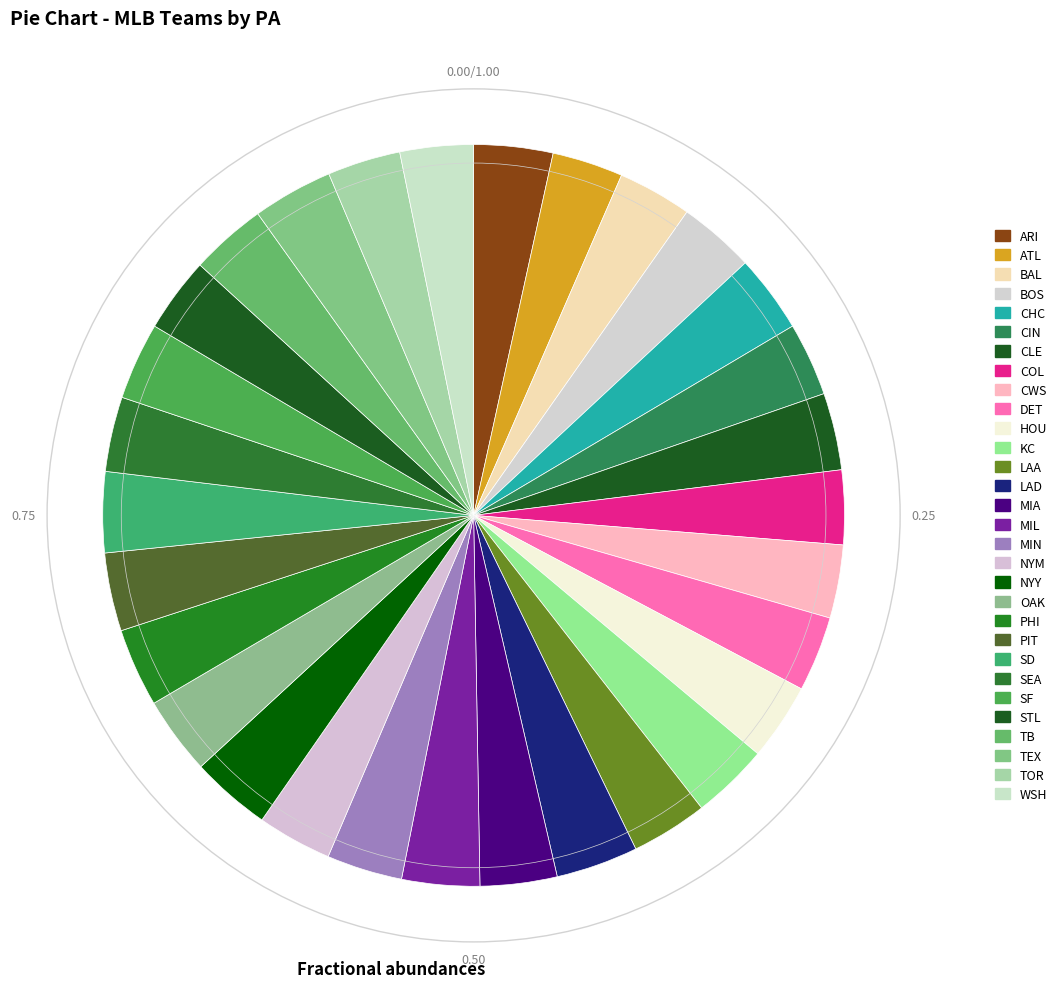

How much of the chart is everything except COL?

96.8%